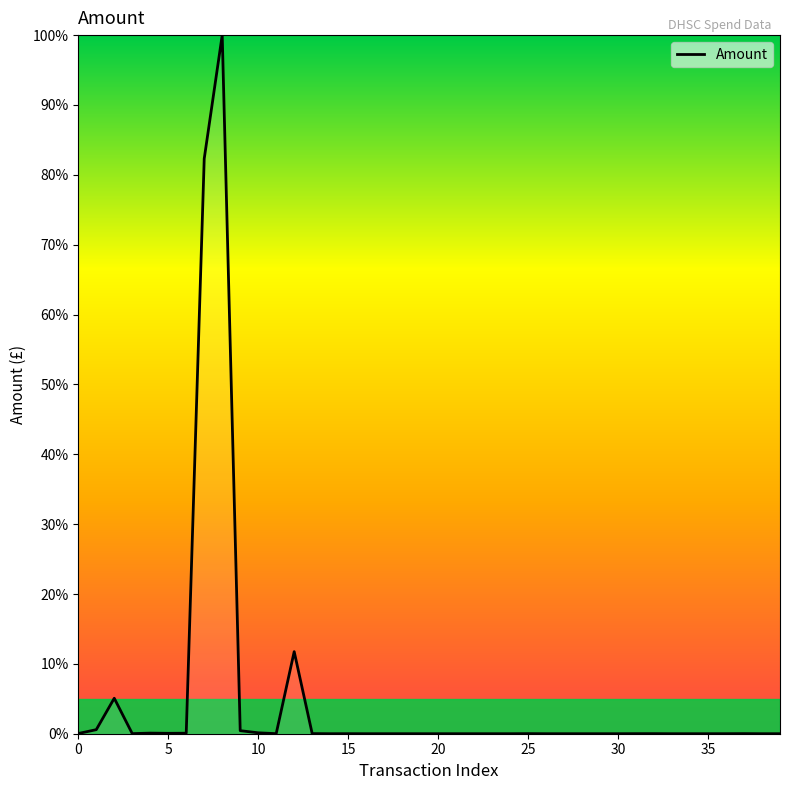

What is the greatest value displayed?

100.0